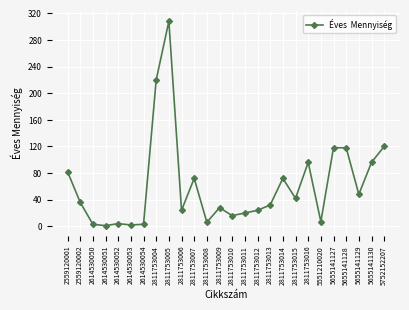

The chart shows a value of 32 at 2811753013. True or false?

True